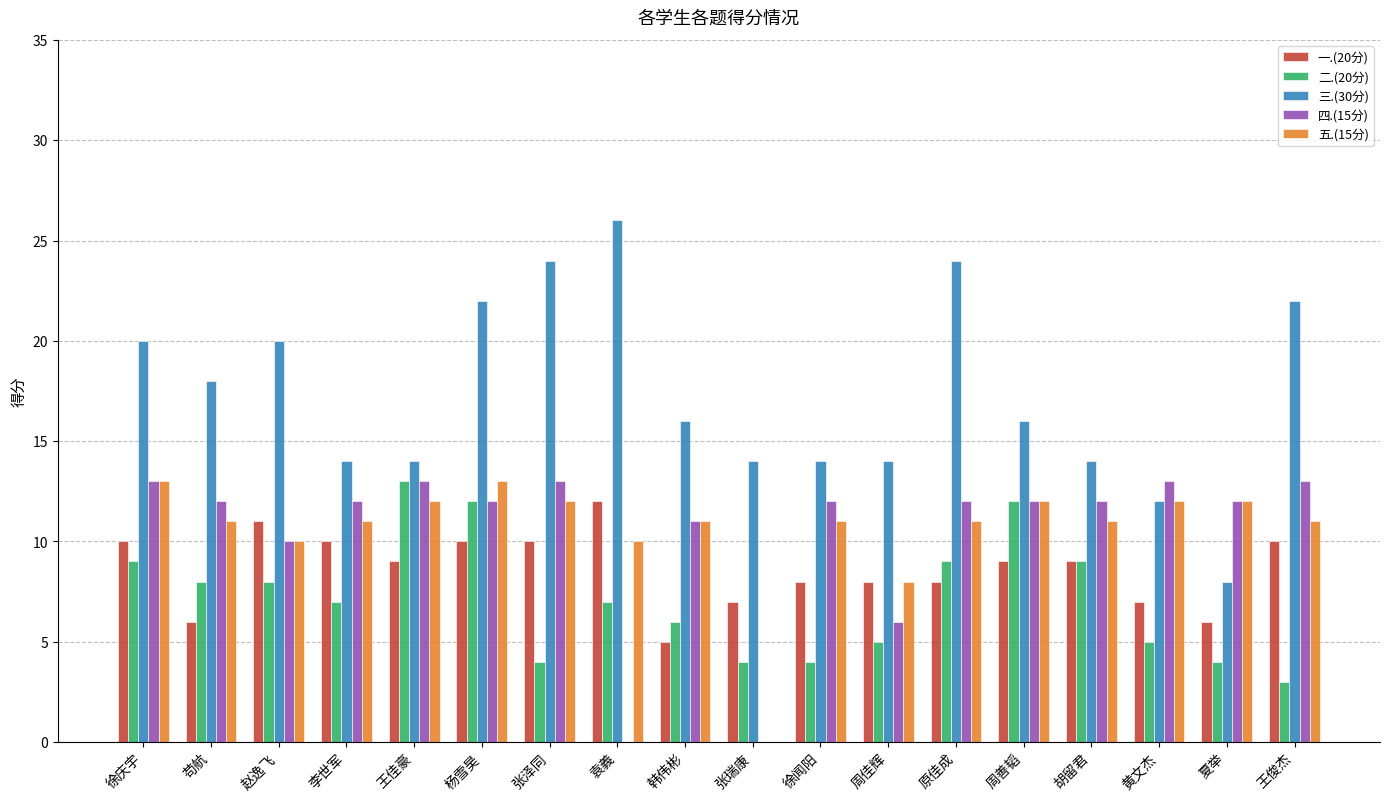

Which series changed the most between 杨雪昊 and 周善韬?

三.(30分)